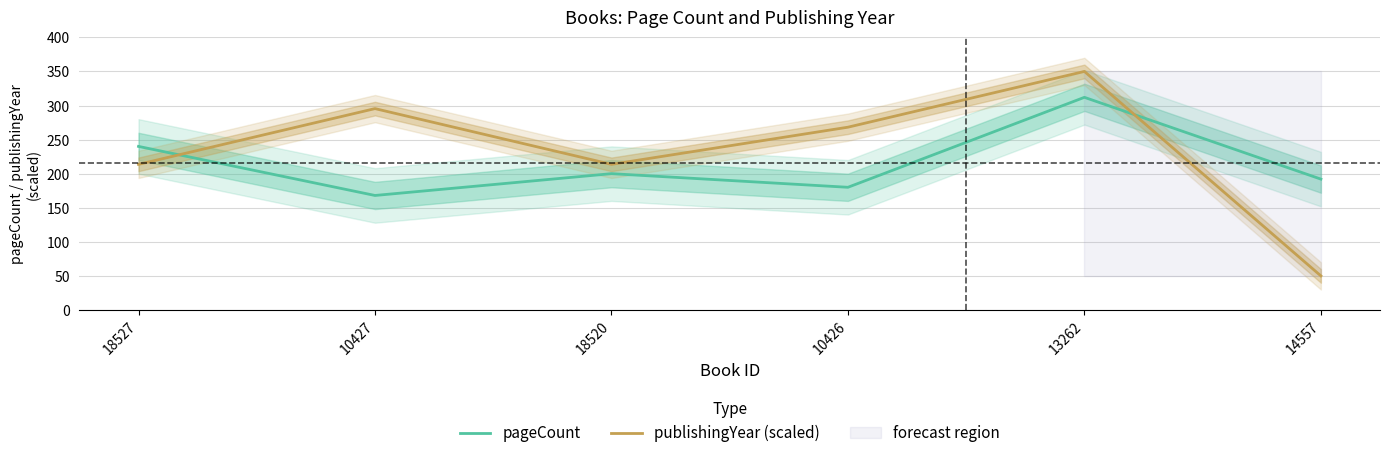

True or false: pageCount and publishingYear (scaled) cross at least once.

True